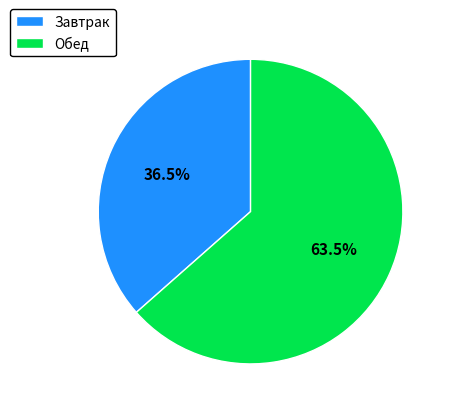

Which has a higher value, Завтрак or Обед?

Обед